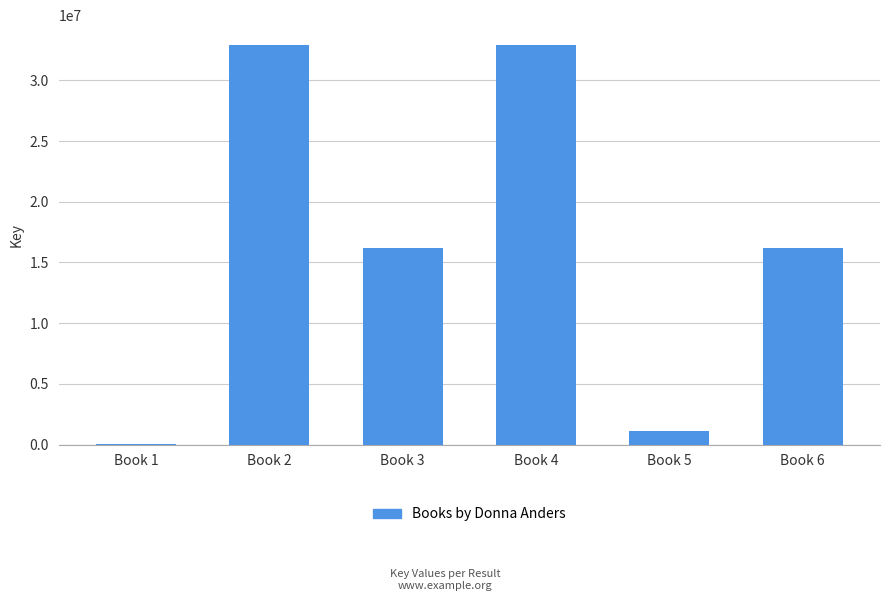

What is the ratio of the value at Book 2 to the value at Book 6?

2.0